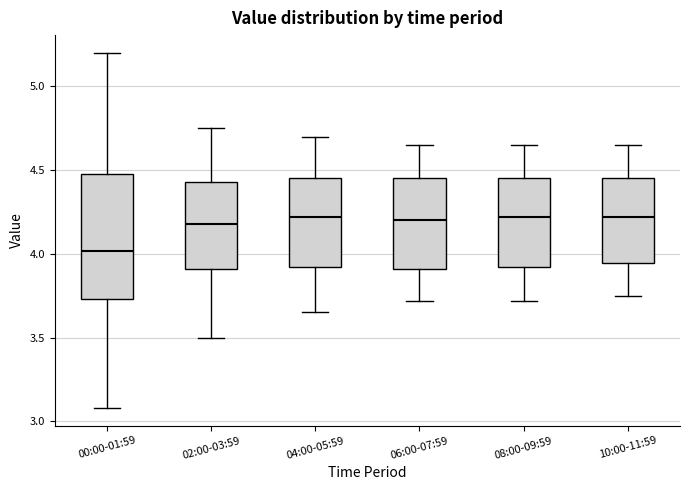

Where is the upper edge of the box for 08:00-09:59 on the y-axis? The values are not printed on the chart, so give them approximately, as read against the axis.

4.45